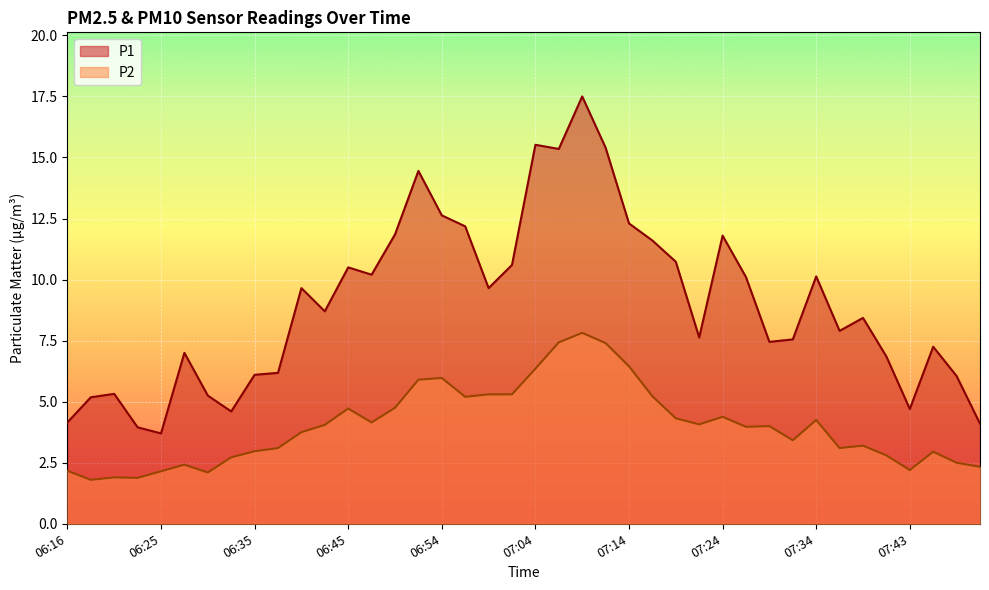

At which label does P1 first exceed 8?

06:40